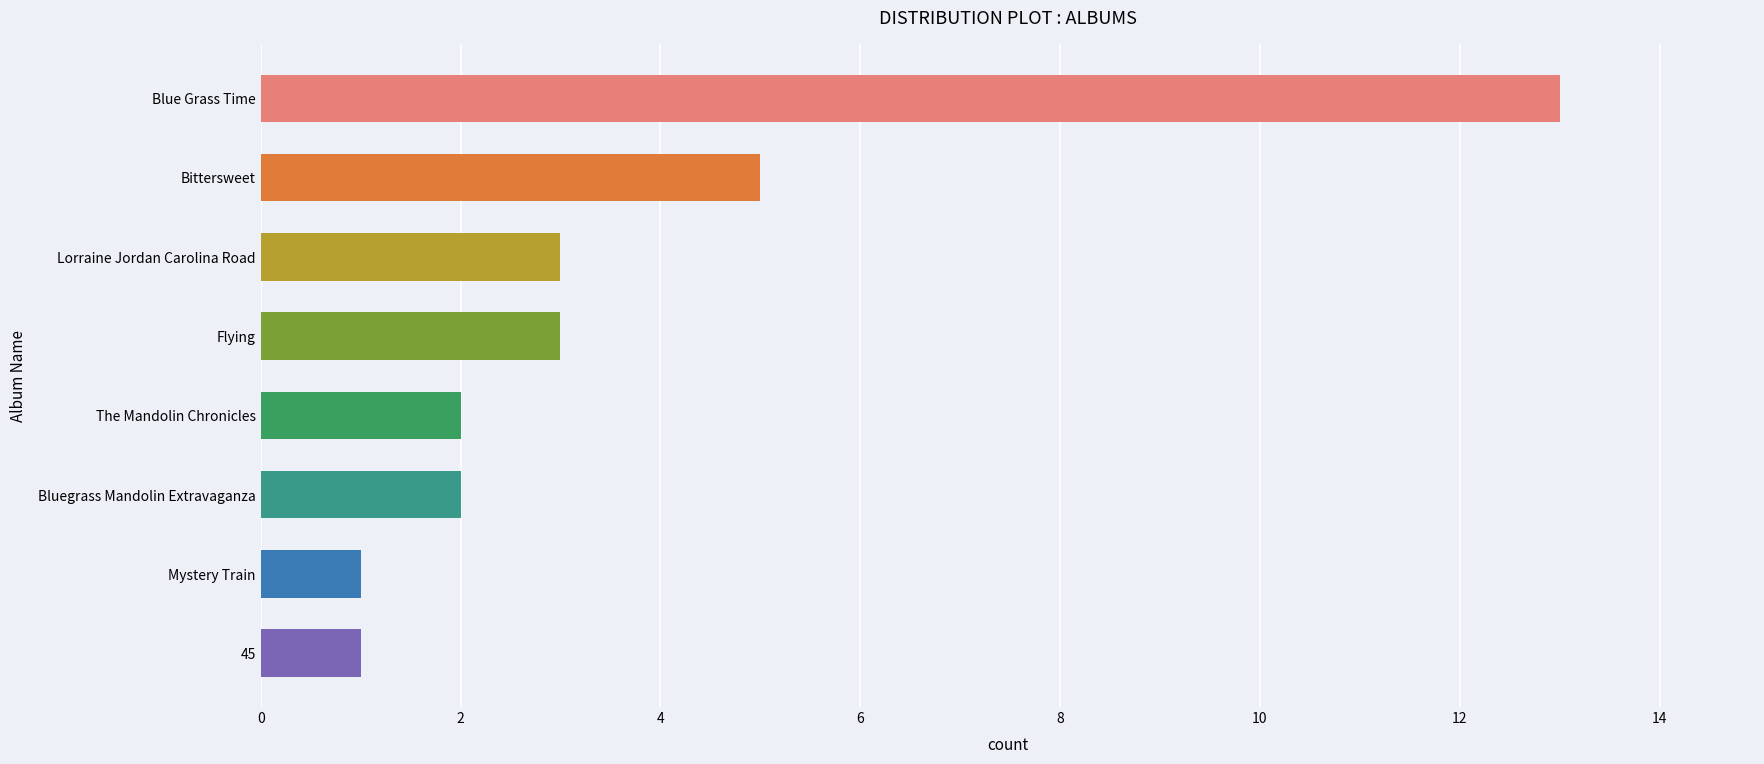

At which label is the value closest to 7?

Bittersweet